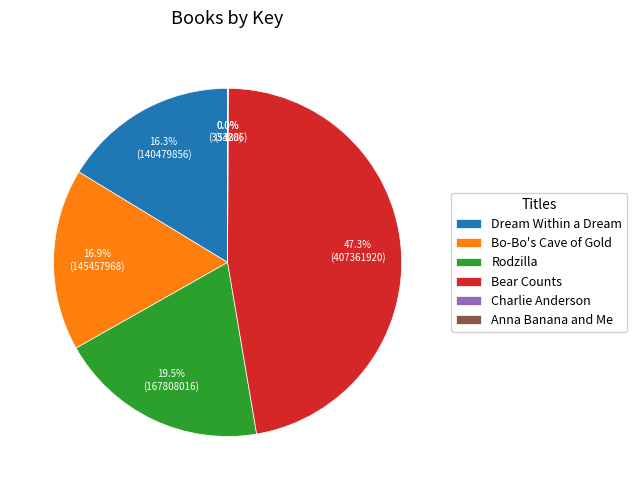

What is the total percentage of Rodzilla and Bear Counts?

66.8%